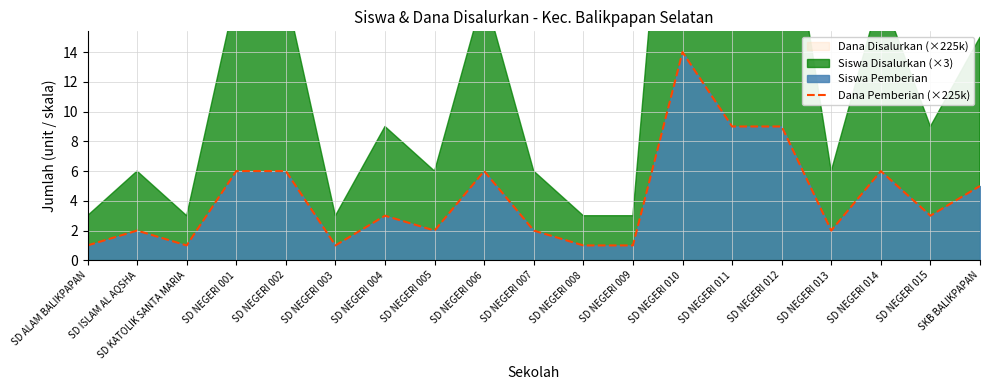

How many lines are shown in the chart?

1